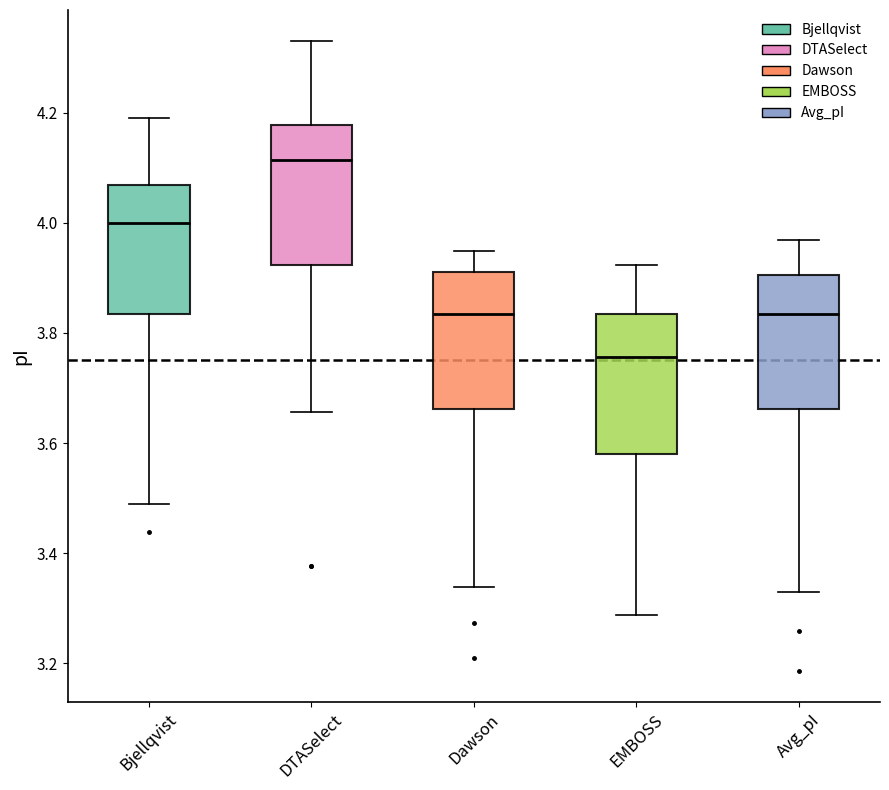

Reading left to right, transcribe this box plot: for each box, give where its median line is, the range the box spans, and where its two whiskers end, as read against the y-axis. The values are not printed on the chart, so give them approximately, as read against the axis.

Bjellqvist: median 4.00, box 3.84 to 4.06, whiskers 3.50 to 4.20
DTASelect: median 4.12, box 3.92 to 4.18, whiskers 3.66 to 4.32
Dawson: median 3.84, box 3.66 to 3.92, whiskers 3.34 to 3.94
EMBOSS: median 3.76, box 3.58 to 3.84, whiskers 3.28 to 3.92
Avg_pI: median 3.84, box 3.66 to 3.90, whiskers 3.34 to 3.96